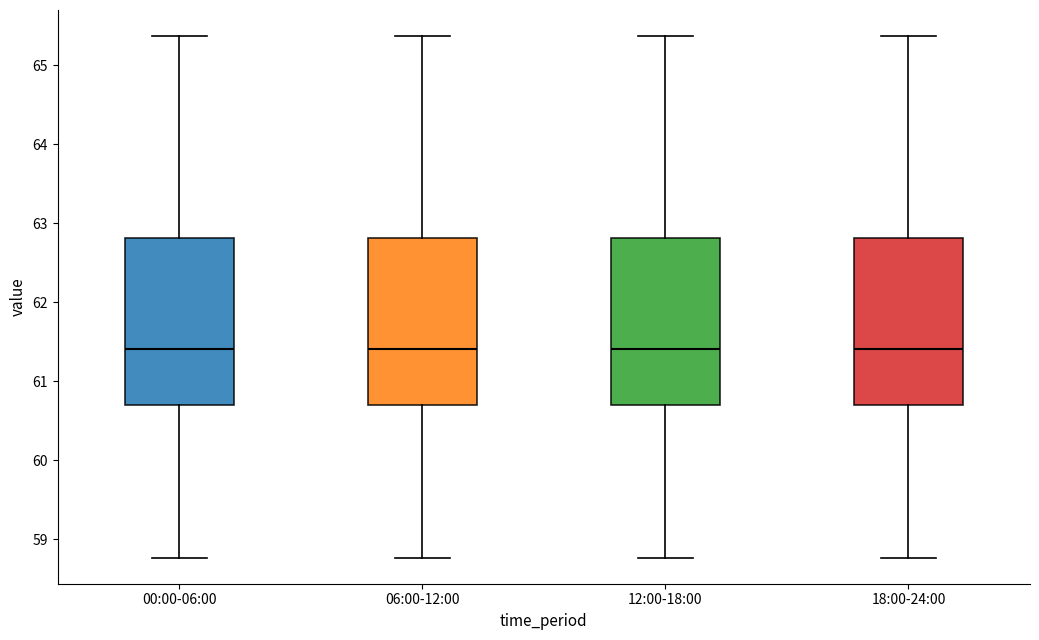

Reading left to right, transcribe this box plot: for each box, give where its median line is, the range the box spans, and where its two whiskers end, as read against the y-axis. The values are not printed on the chart, so give them approximately, as read against the axis.

00:00-06:00: median 61.4, box 60.7 to 62.8, whiskers 58.8 to 65.4
06:00-12:00: median 61.4, box 60.7 to 62.8, whiskers 58.8 to 65.4
12:00-18:00: median 61.4, box 60.7 to 62.8, whiskers 58.8 to 65.4
18:00-24:00: median 61.4, box 60.7 to 62.8, whiskers 58.8 to 65.4